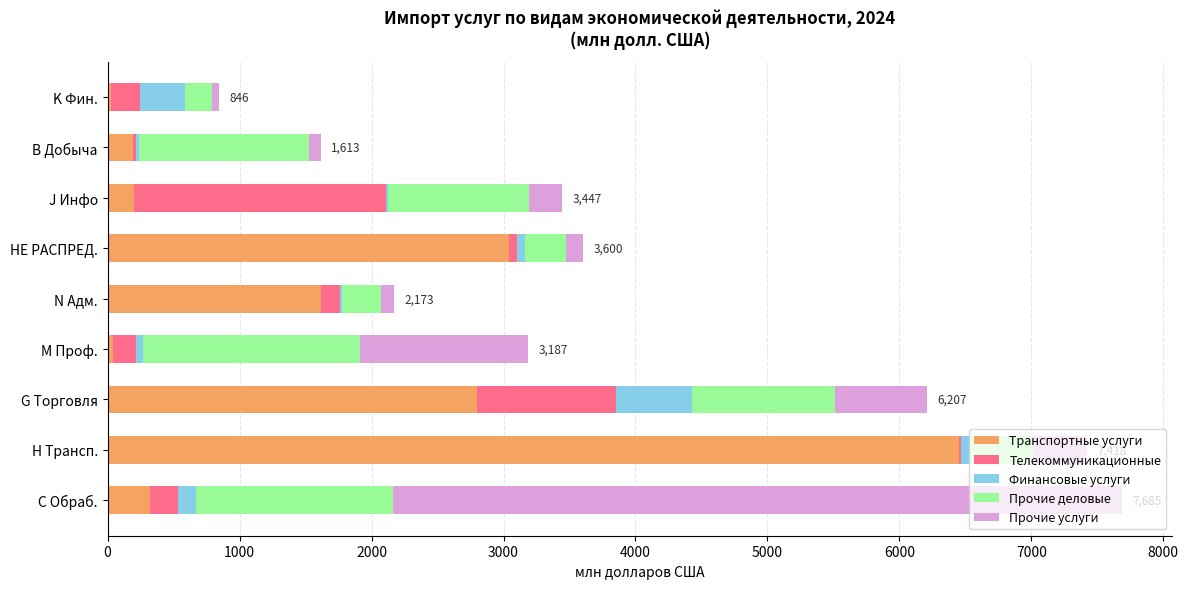

What is the total value across all series at G Торговля?

6207.1